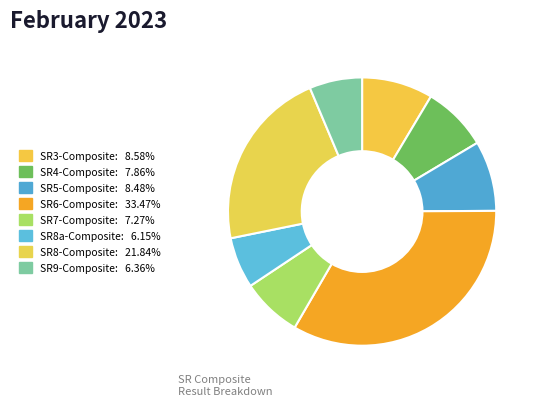

Rank the categories by value from lowest to highest.

SR8a-Composite, SR9-Composite, SR7-Composite, SR4-Composite, SR5-Composite, SR3-Composite, SR8-Composite, SR6-Composite